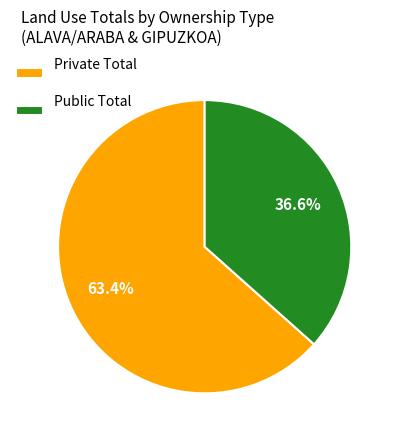

How much of the chart is everything except Public Total?

63.4%